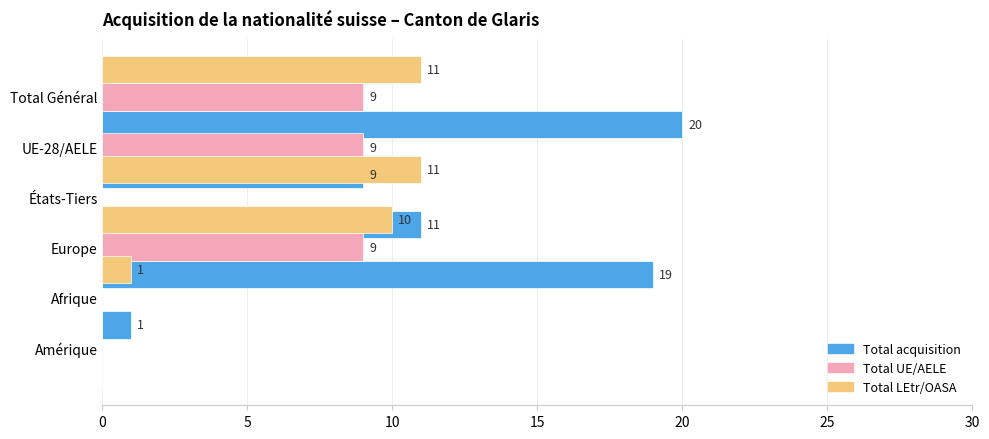

True or false: Total LEtr/OASA has a value of 11 at UE-28/AELE.

True